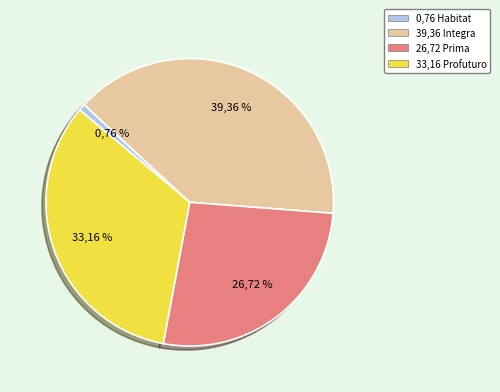

What is the largest slice in the pie chart?

Integra